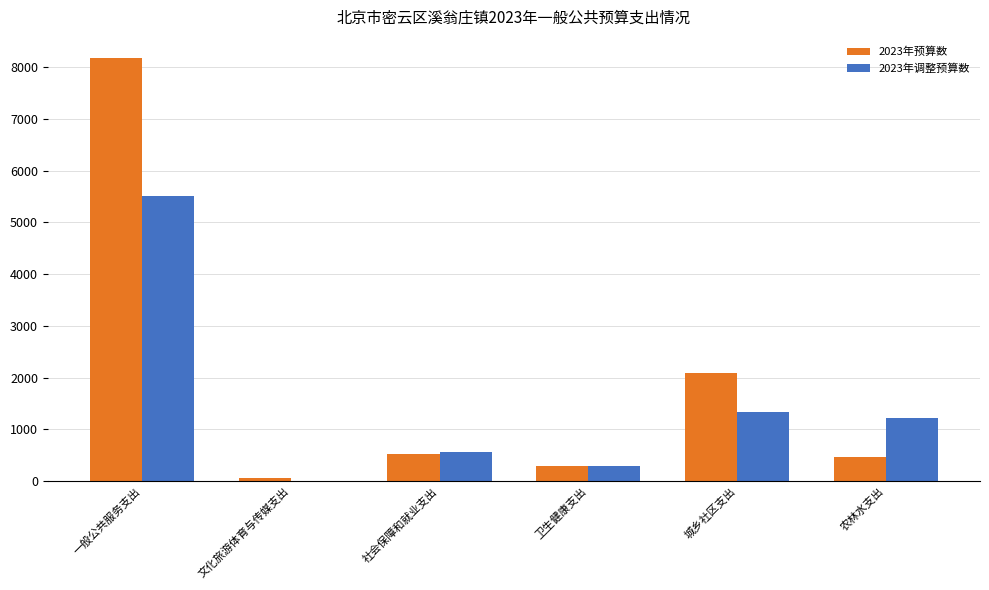

At which label is 2023年调整预算数 closest to 2755?

城乡社区支出